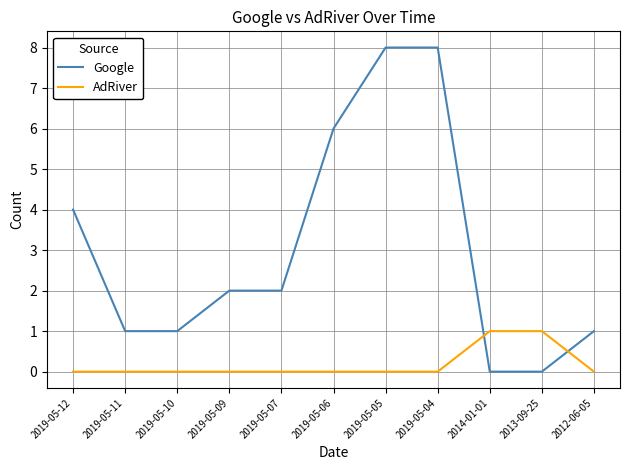

Does the chart have visible grid lines?

Yes